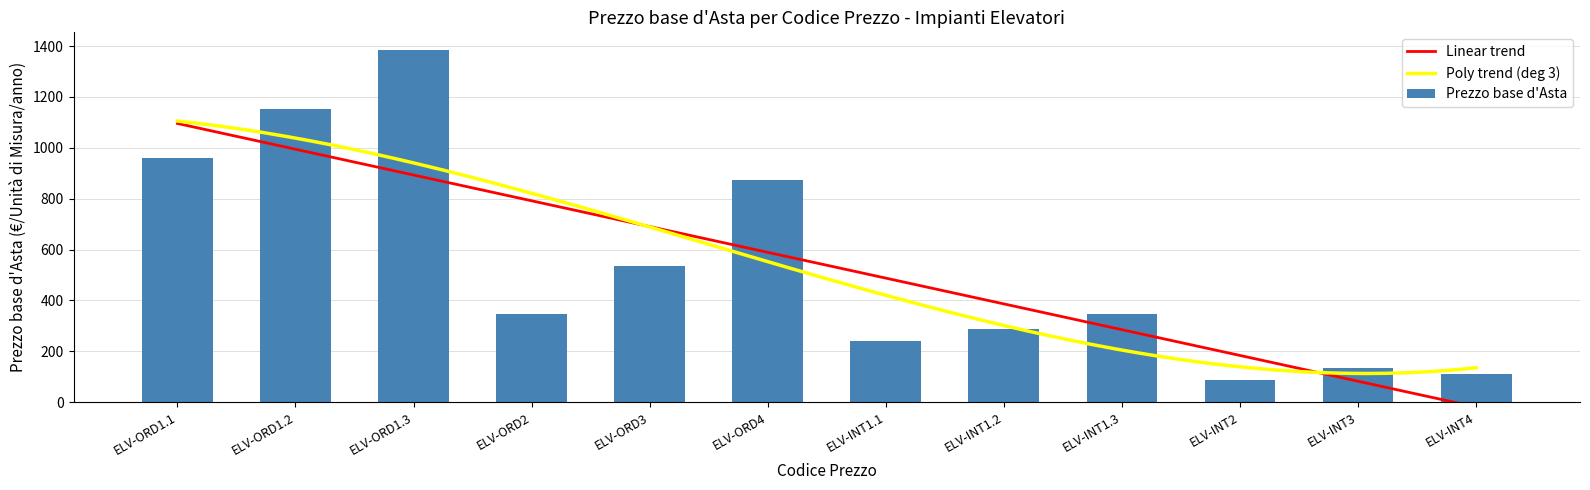

Reading left to right, extract all data points from this chart.

961.3	1153.5	1384.2	345.5	535.1	874.1	240.3	288.4	346.1	86.4	133.8	109.3